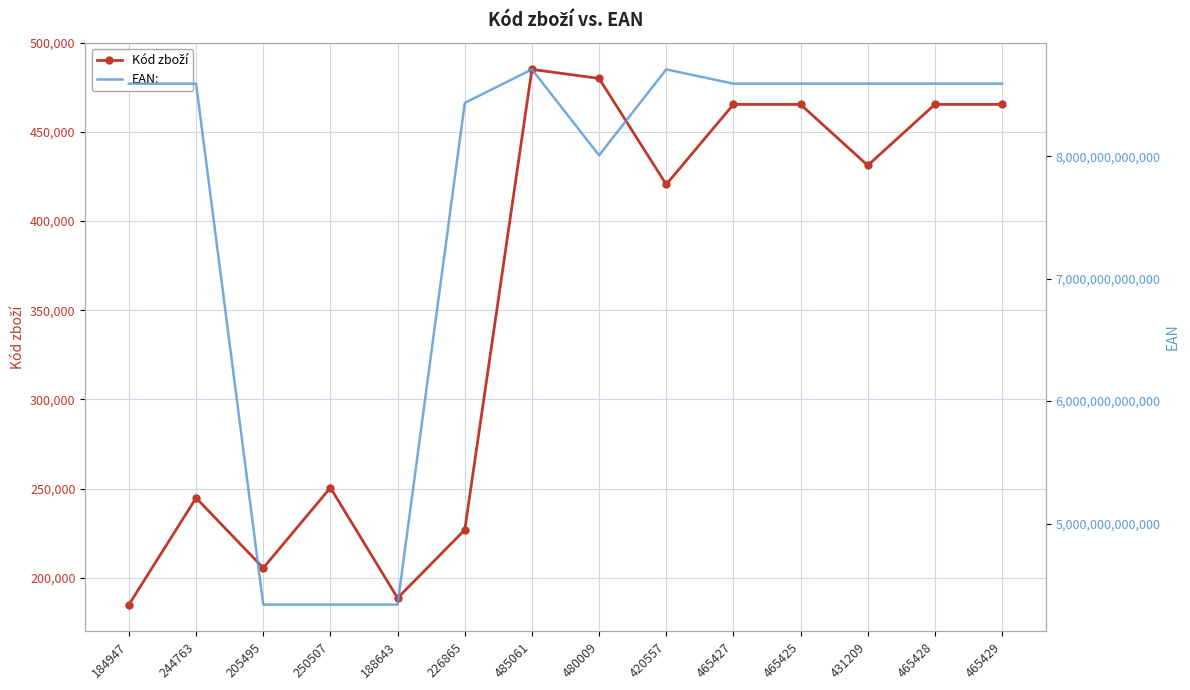

List the series in order of their overall mean, lowest first.

Kód zboží, EAN: